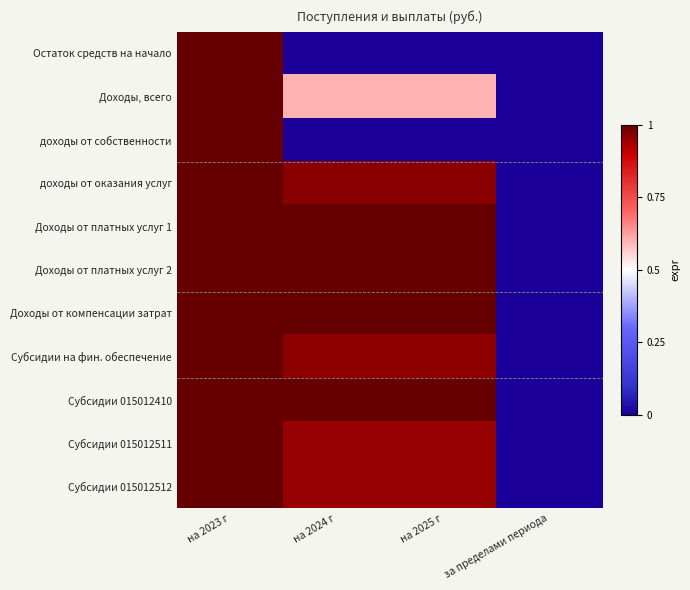

What is the total value across all series at на 2024 г?

8.4